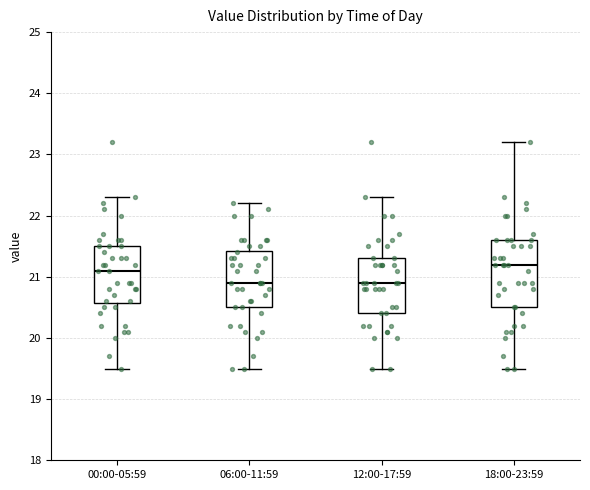

Reading left to right, read every box against the y-axis: the position of its median line, the range the box covers, and the ends of its whiskers. The values are not printed on the chart, so give them approximately, as read against the axis.

00:00-05:59: median 21.1, box 20.6 to 21.5, whiskers 19.5 to 22.3
06:00-11:59: median 20.9, box 20.5 to 21.4, whiskers 19.5 to 22.2
12:00-17:59: median 20.9, box 20.4 to 21.3, whiskers 19.5 to 22.3
18:00-23:59: median 21.2, box 20.5 to 21.6, whiskers 19.5 to 23.2